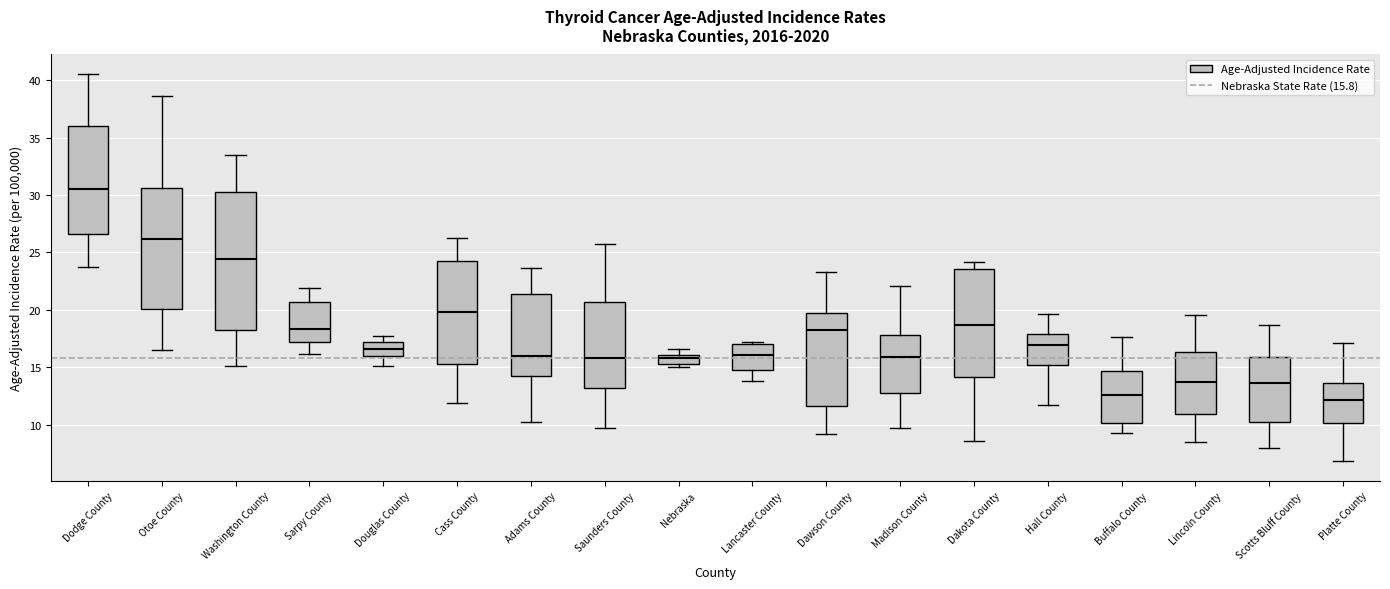

Which box is the tallest, from its lower edge to its upper edge?

Washington County